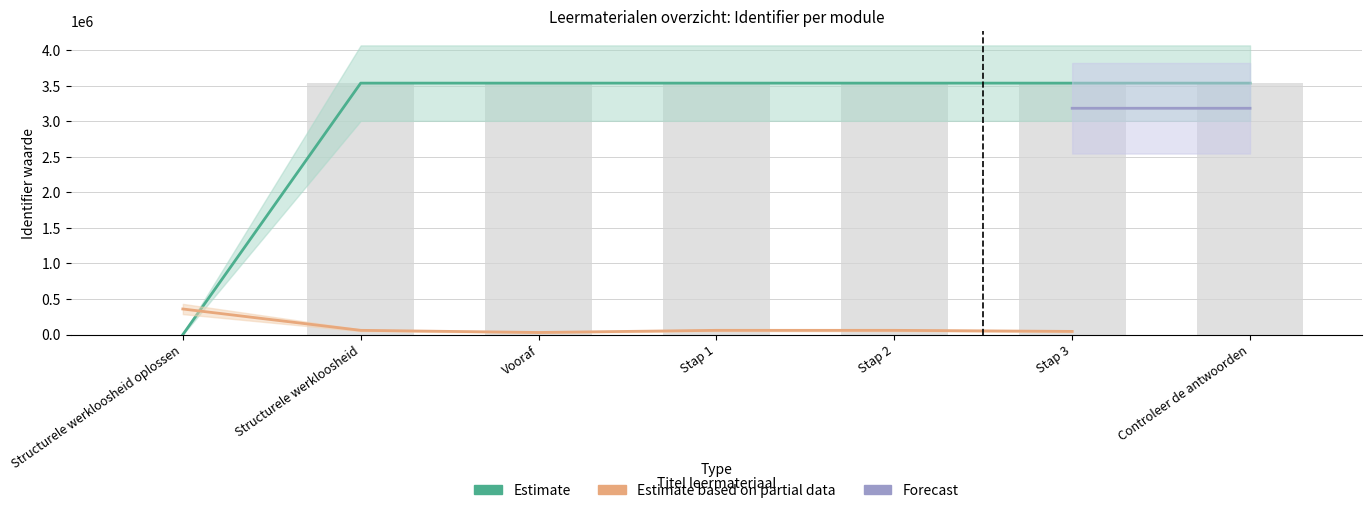

List the labels in order of value, largest first.

Controleer de antwoorden, Stap 3, Stap 2, Stap 1, Vooraf, Structurele werkloosheid, Structurele werkloosheid oplossen